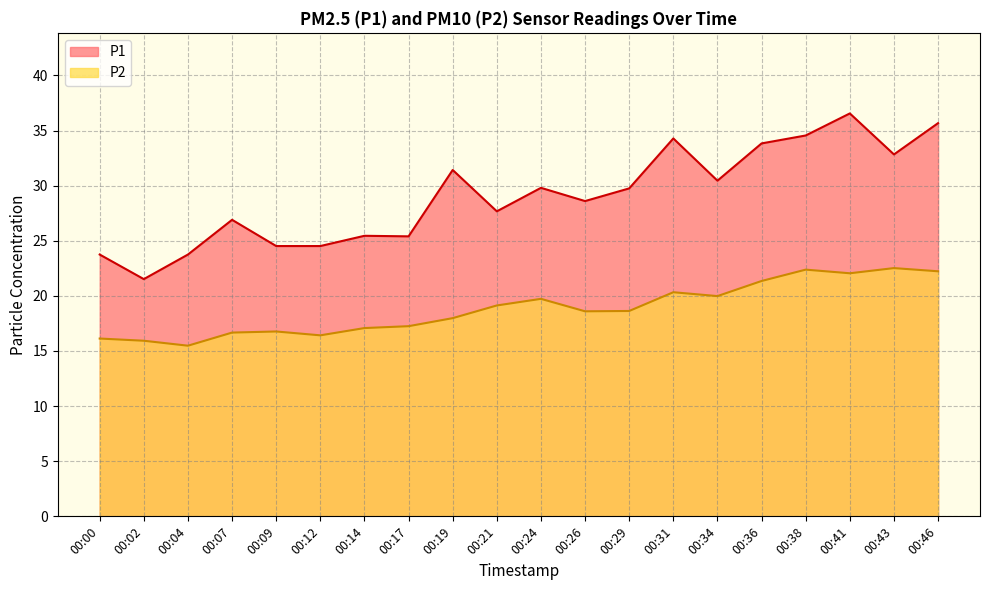

Reading left to right, extract all data points from this chart.

P1: 00:00=23.8	00:02=21.5	00:04=23.8	00:07=26.9	00:09=24.5	00:12=24.5	00:14=25.4	00:17=25.4	00:19=31.4	00:21=27.7	00:24=29.8	00:26=28.6	00:29=29.8	00:31=34.3	00:34=30.4	00:36=33.8	00:38=34.5	00:41=36.5	00:43=32.8	00:46=35.7
P2: 00:00=16.1	00:02=15.9	00:04=15.5	00:07=16.7	00:09=16.8	00:12=16.4	00:14=17.1	00:17=17.2	00:19=18.0	00:21=19.1	00:24=19.7	00:26=18.6	00:29=18.6	00:31=20.3	00:34=20.0	00:36=21.4	00:38=22.4	00:41=22.1	00:43=22.5	00:46=22.2